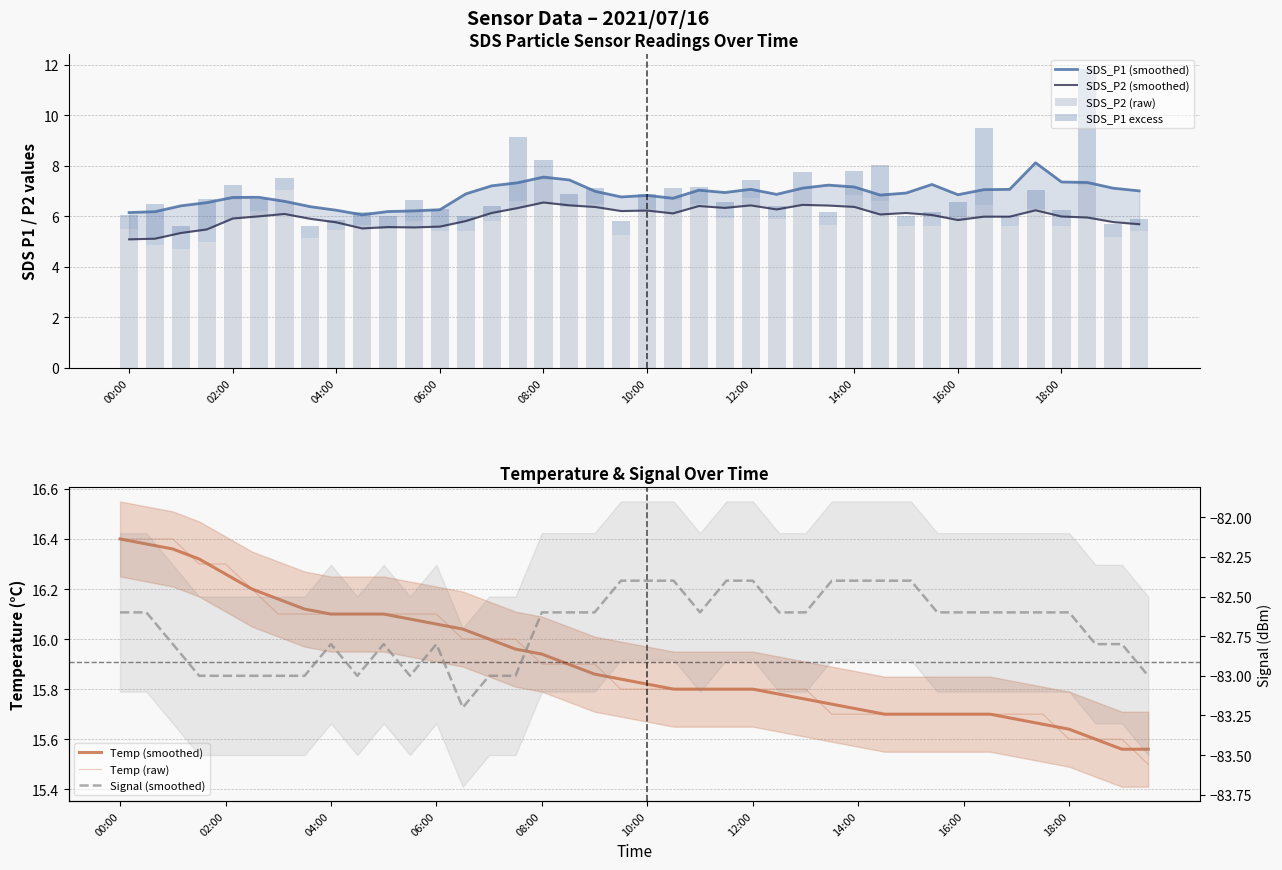

What is the difference between the second highest and second lowest values in the SDS_P2 series?

2.4